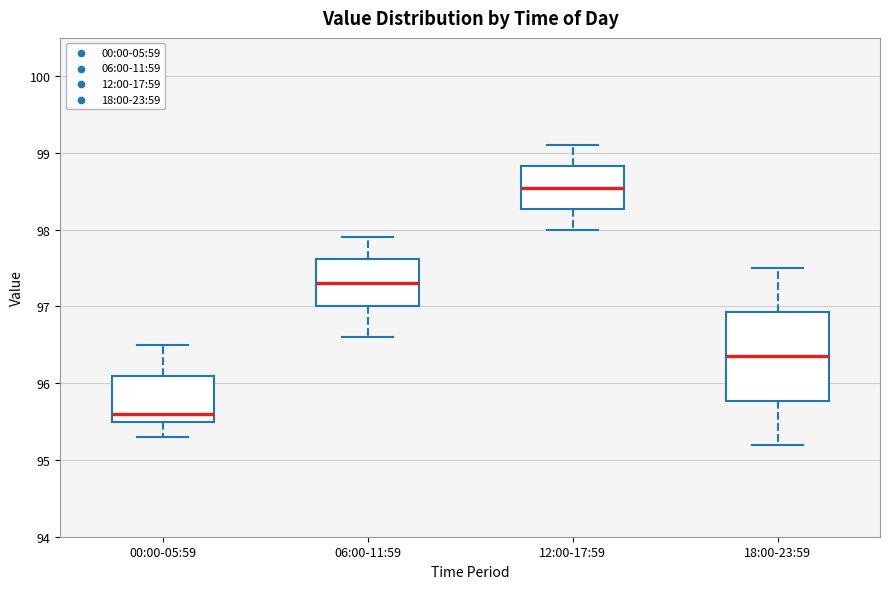

Which box has the highest median line?

12:00-17:59